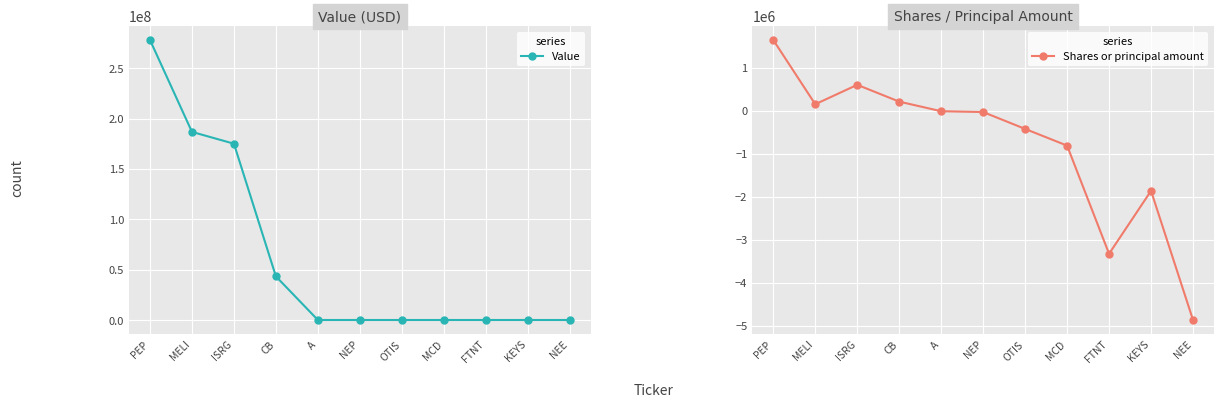

What value does the Shares or principal amount series have at MCD, to the nearest 10?

-814720